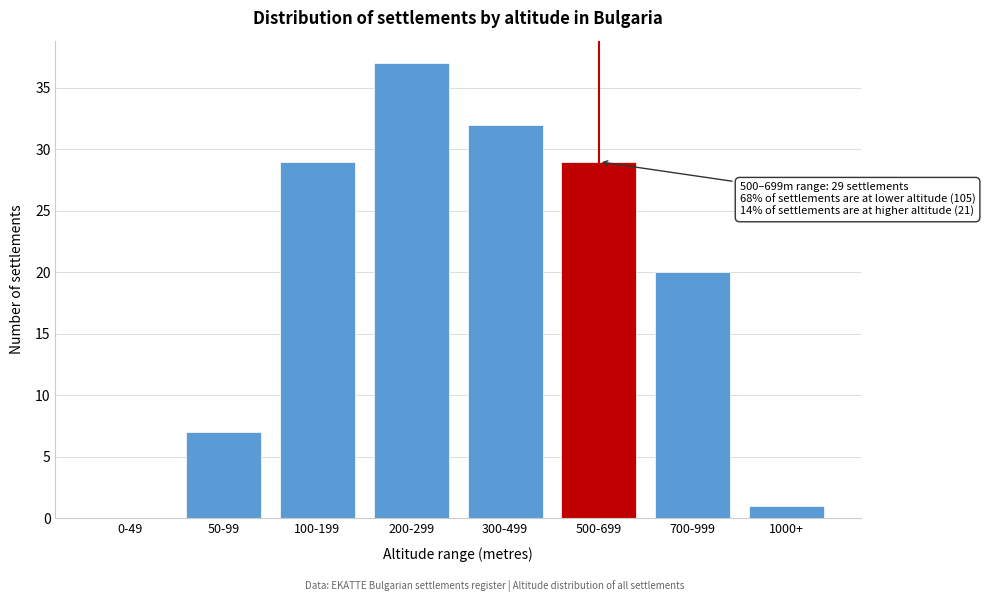

Reading left to right, what are all the values shown in this chart?

0-49=0	50-99=7	100-199=29	200-299=37	300-499=32	500-699=29	700-999=20	1000+=1